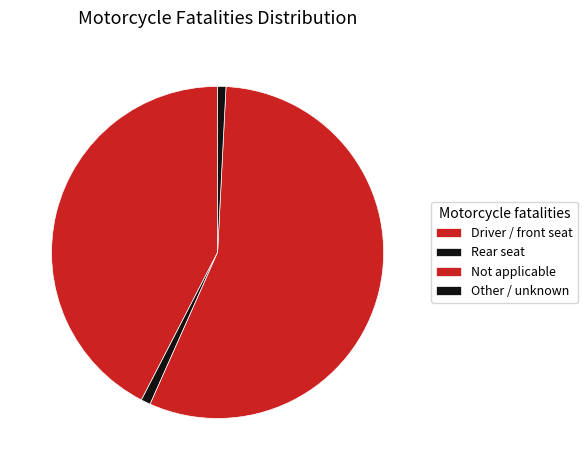

What percentage is the Not applicable slice, to the nearest percent?

56%